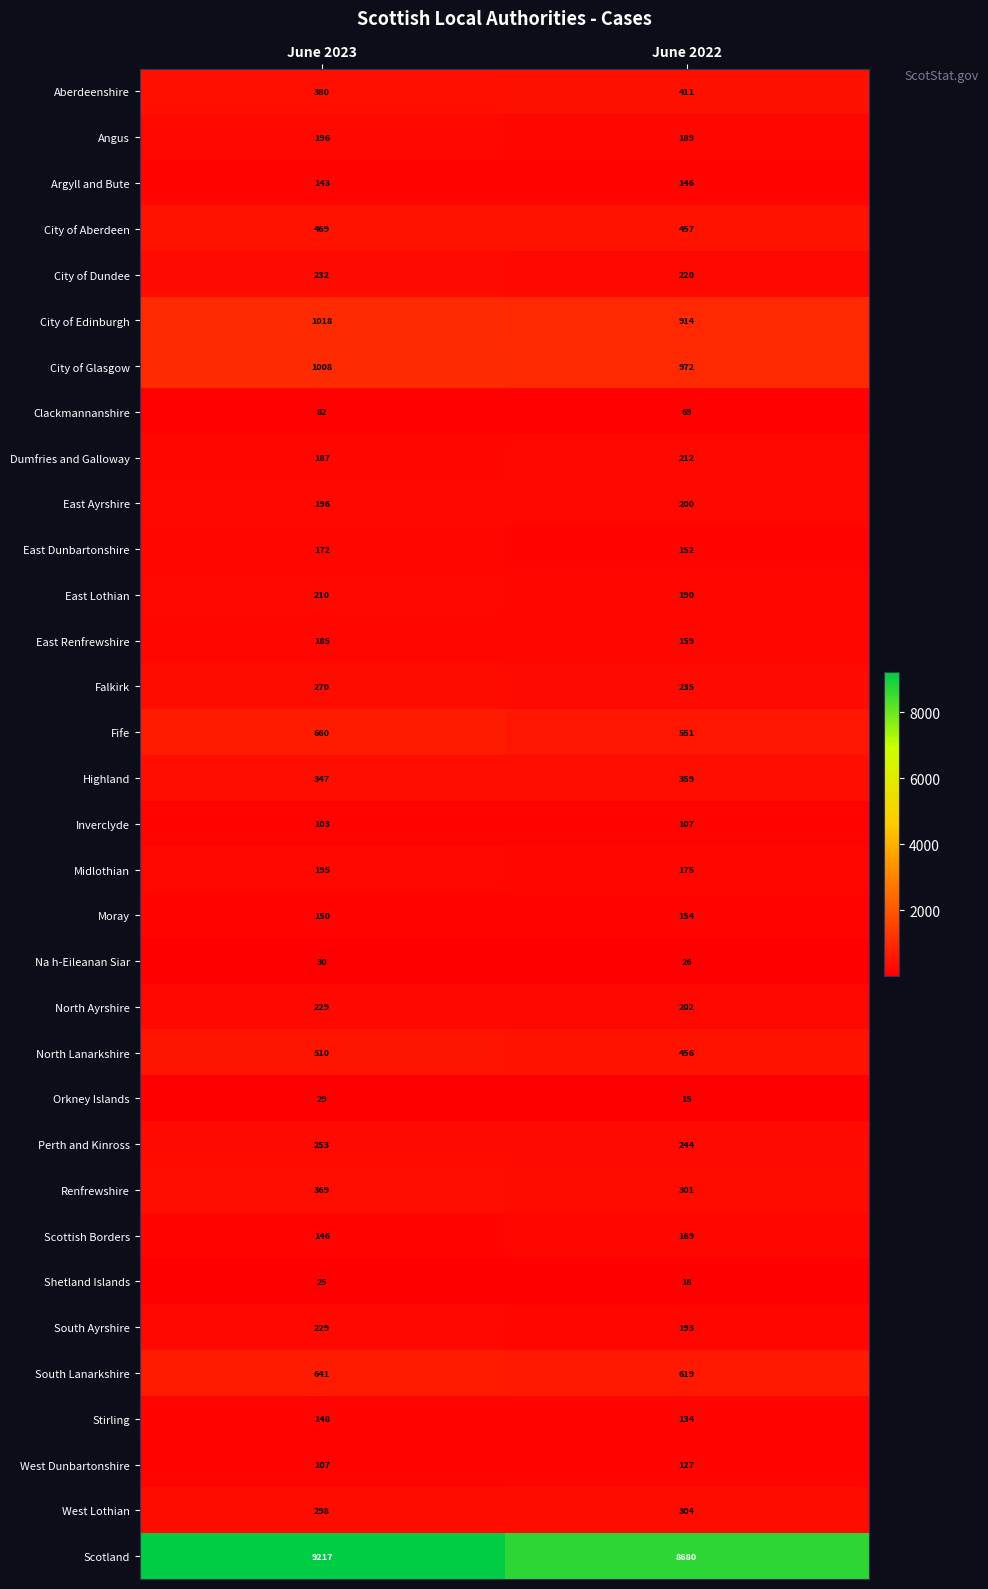

What is the approximate value of Clackmannanshire at June 2022?

69